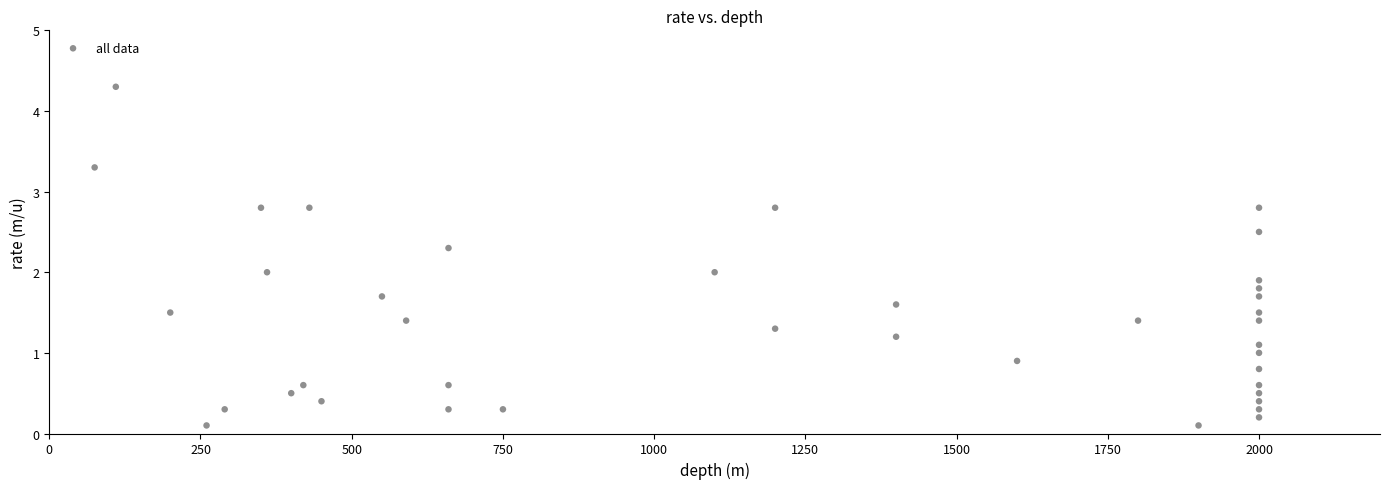

What is the range of Y values (max minus min)?

4.2